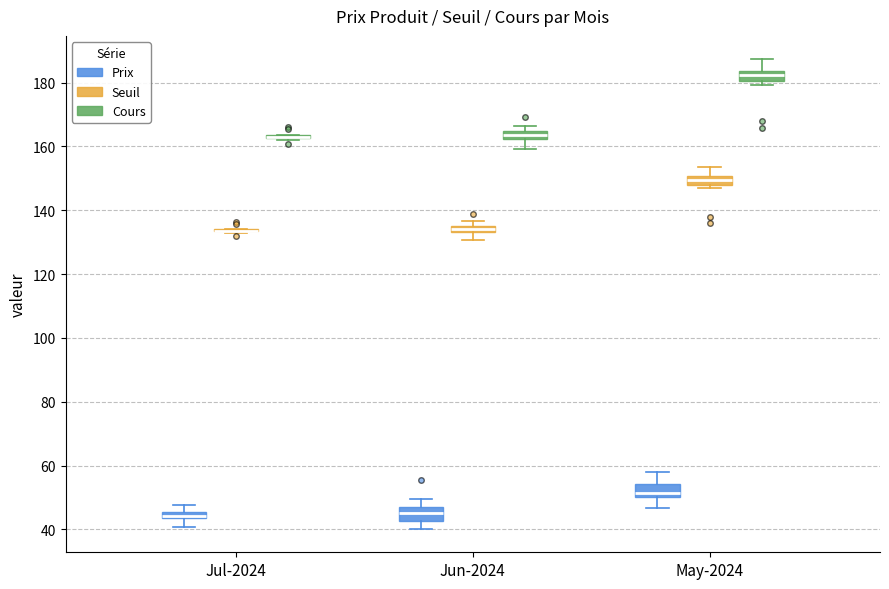

Where is the upper edge of the box for Jun-2024 (Seuil) on the y-axis? The values are not printed on the chart, so give them approximately, as read against the axis.

136